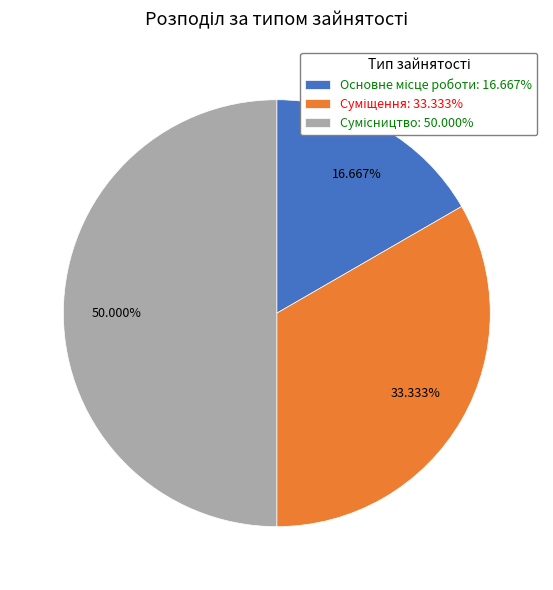

What is the smallest slice in the pie chart?

Основне місце роботи